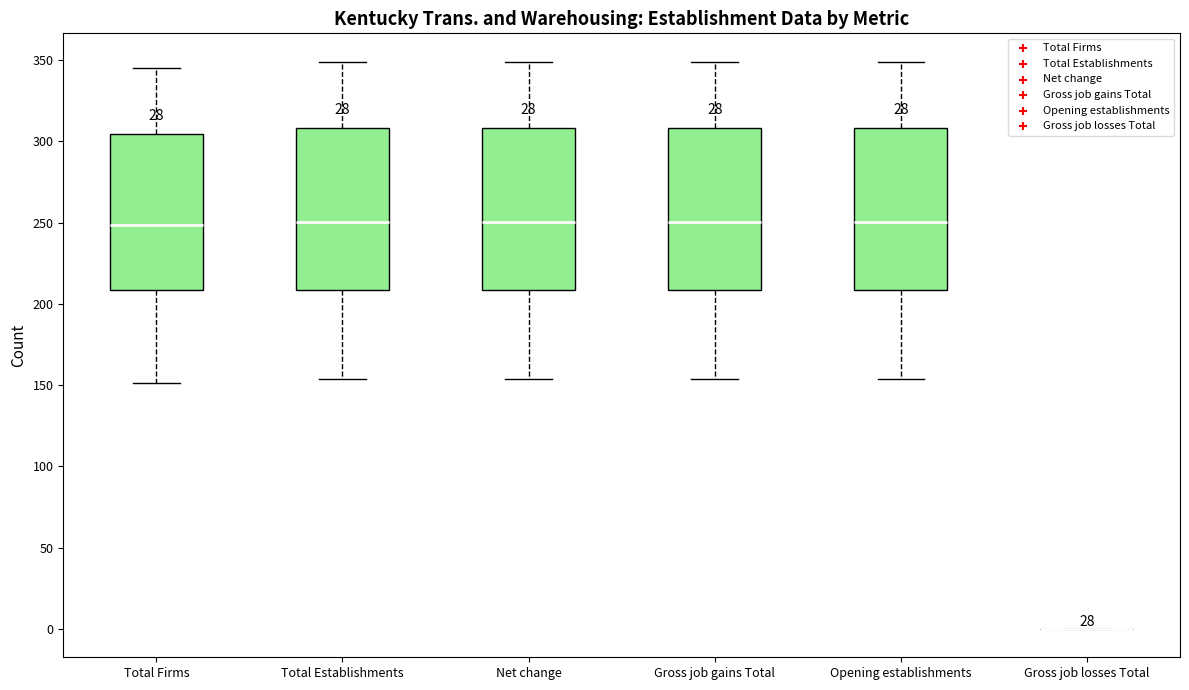

Reading left to right, read every box against the y-axis: the position of its median line, the range the box covers, and the ends of its whiskers. The values are not printed on the chart, so give them approximately, as read against the axis.

Total Firms: median 250, box 210 to 305, whiskers 150 to 345
Total Establishments: median 250, box 210 to 310, whiskers 155 to 350
Net change: median 250, box 210 to 310, whiskers 155 to 350
Gross job gains Total: median 250, box 210 to 310, whiskers 155 to 350
Opening establishments: median 250, box 210 to 310, whiskers 155 to 350
Gross job losses Total: box collapsed to a line at 0, whiskers 0 to 0